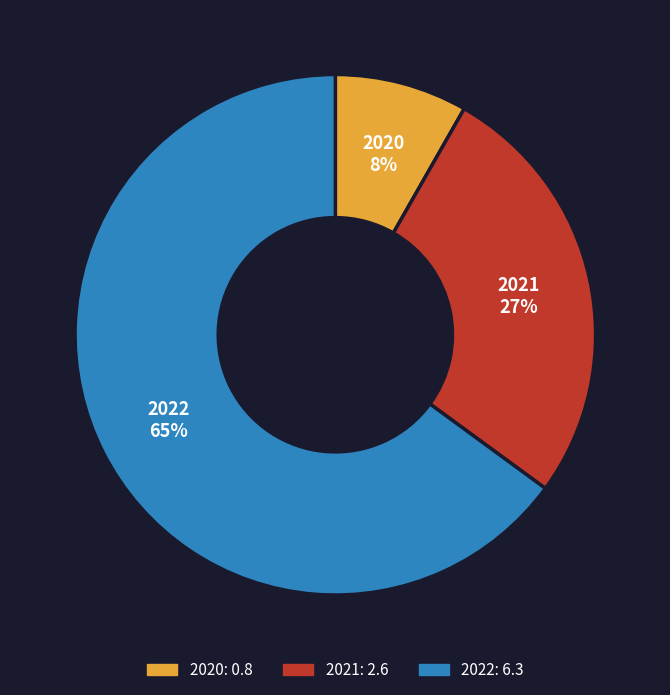

To the nearest percent, what is the combined percentage of 2021 and 2022?

92%